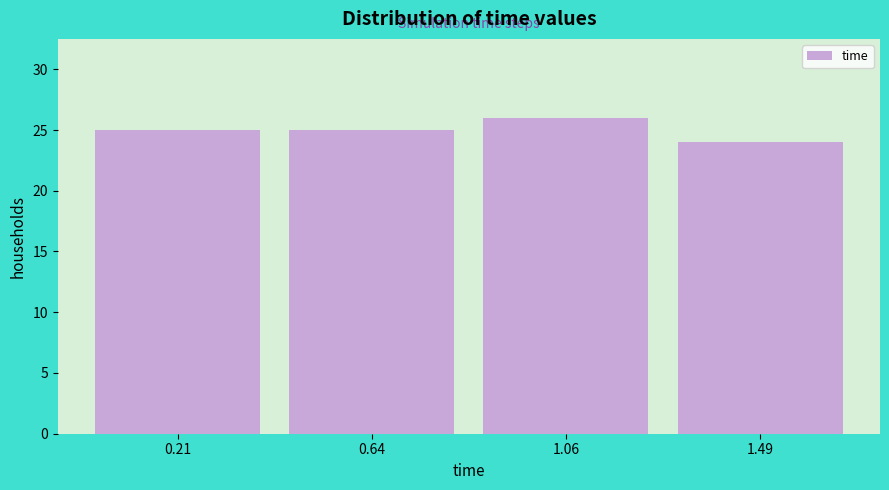

How tall is the bar that spans 0.000 to 0.425 on the x-axis? Neither the bar edges nor the heights are printed on the chart, so give them approximately, as read against the axes.

25